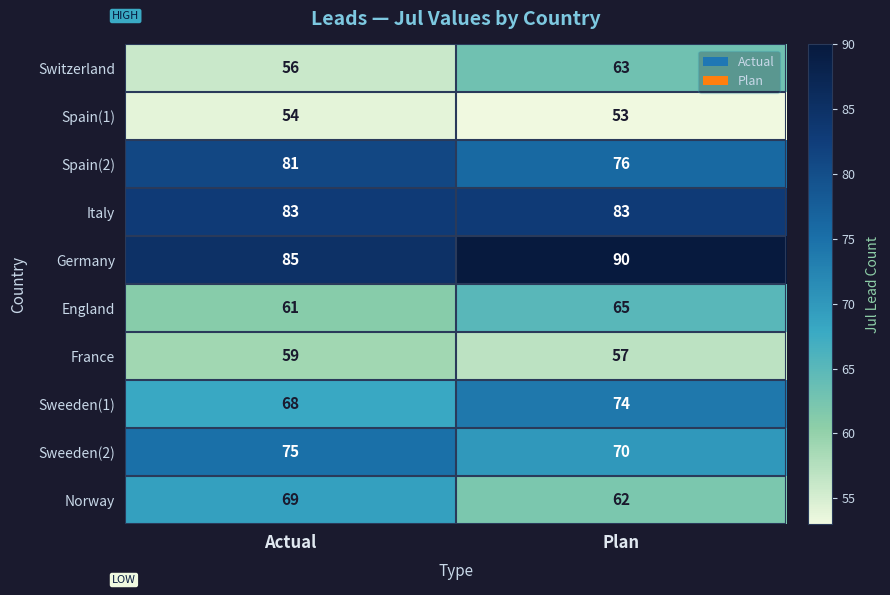

What is the maximum value shown in the chart?

90